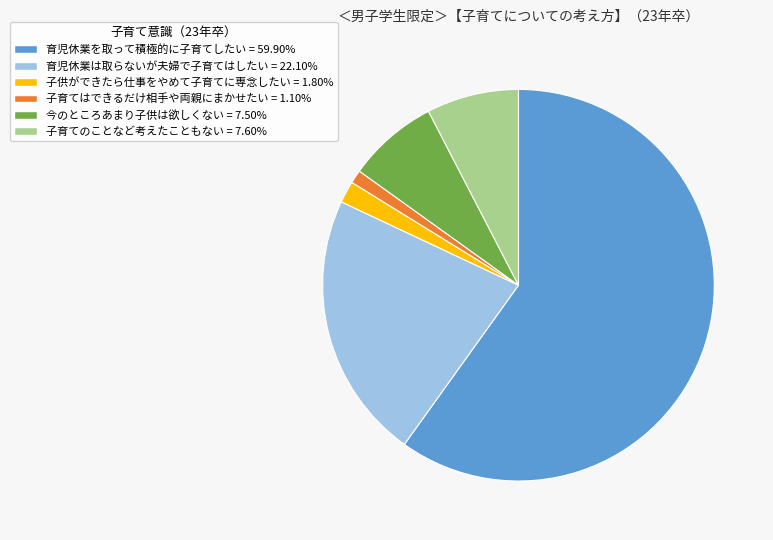

How many slices are in this pie chart?

6